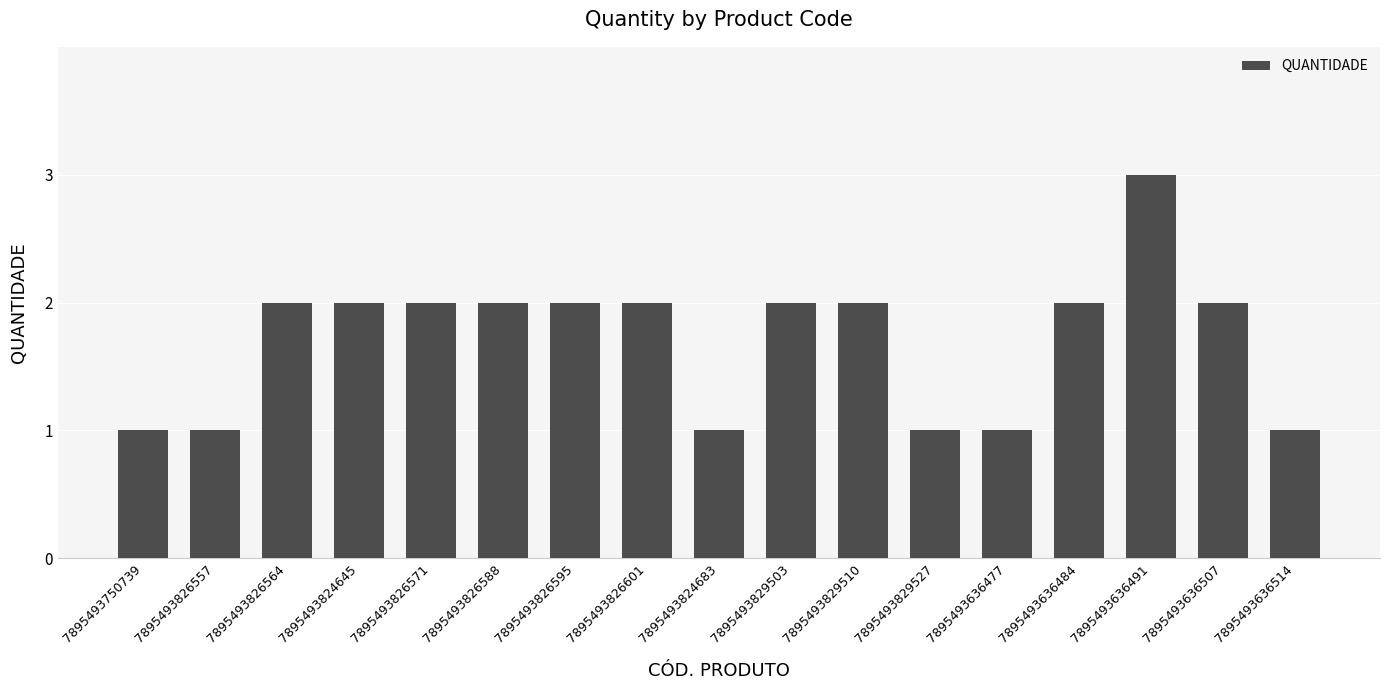

What is the sum of the values at 7895493636514 and 7895493824645?

3